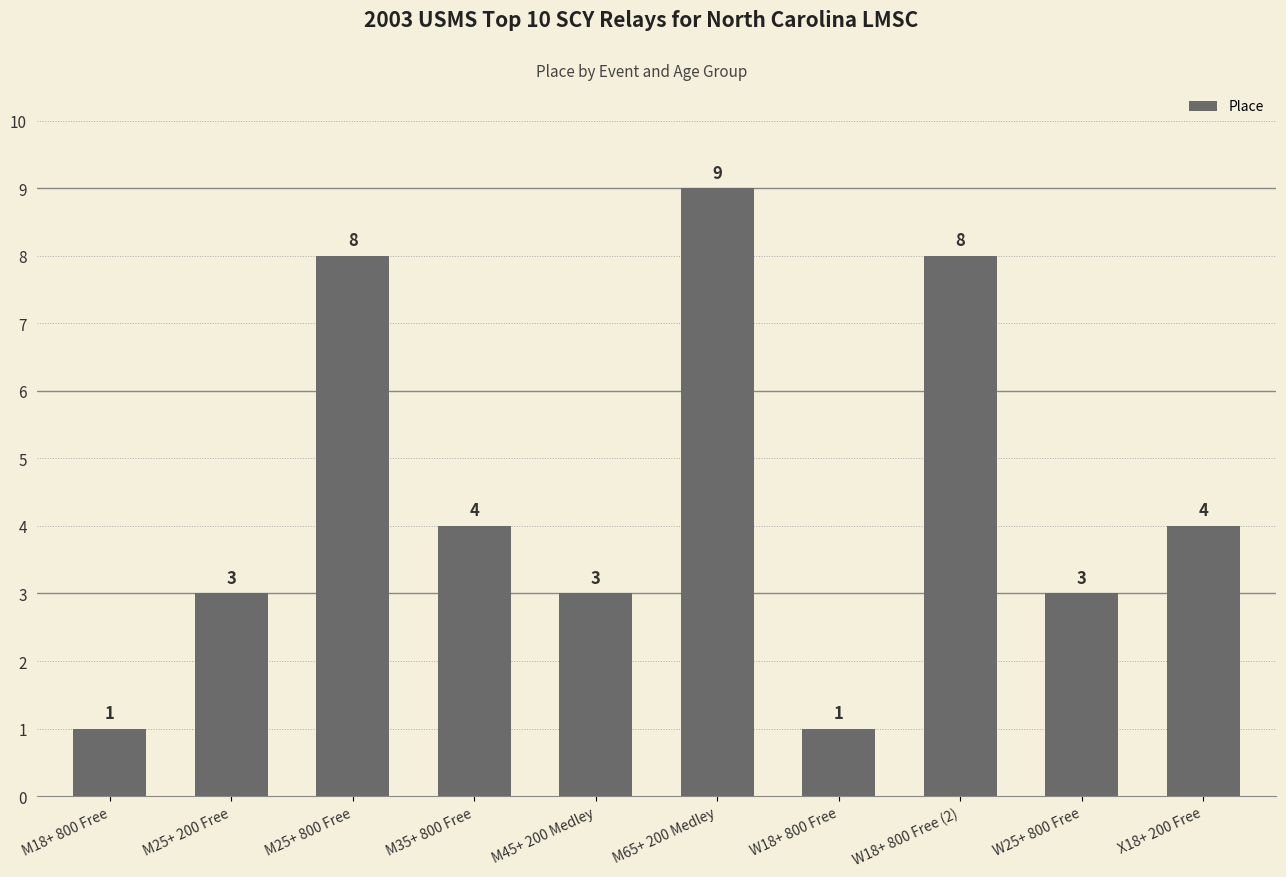

Which label corresponds to the largest value in the chart?

M65+ 200 Medley